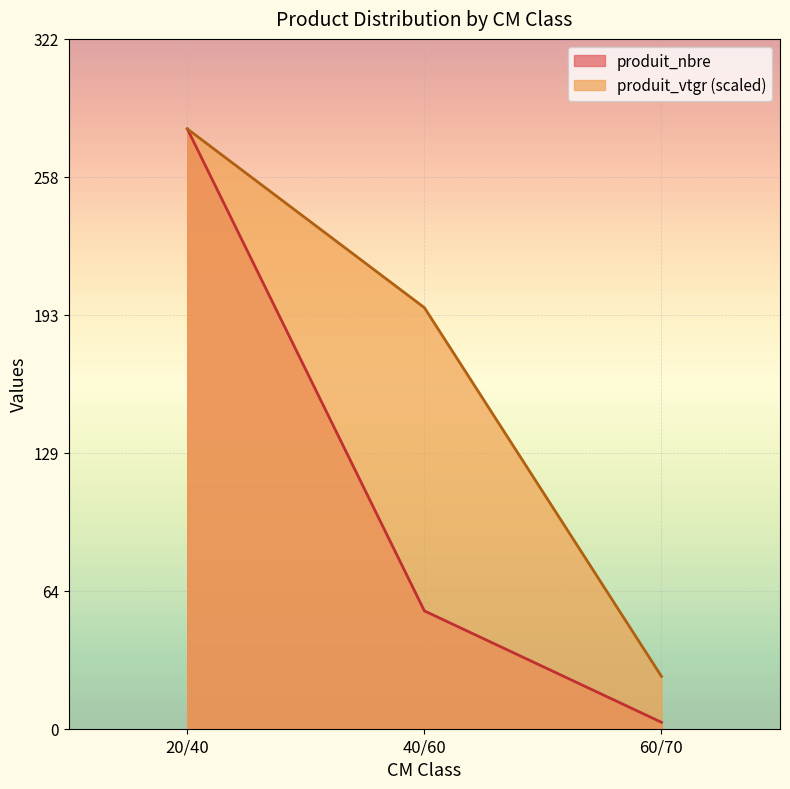

How many data points in produit_nbre are less than 55?

1